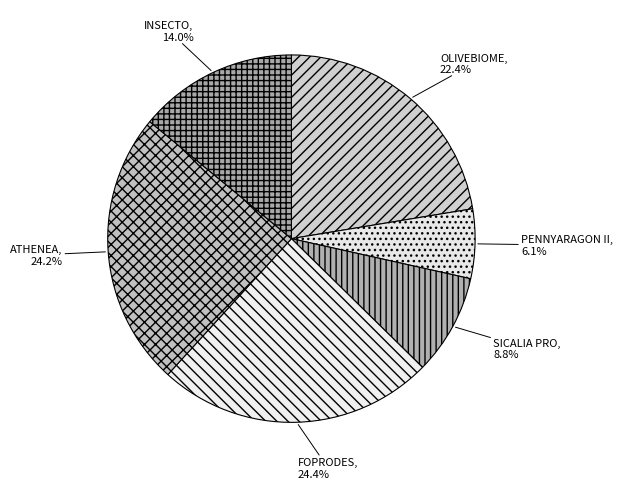

To the nearest percent, what is the average slice percentage?

17%